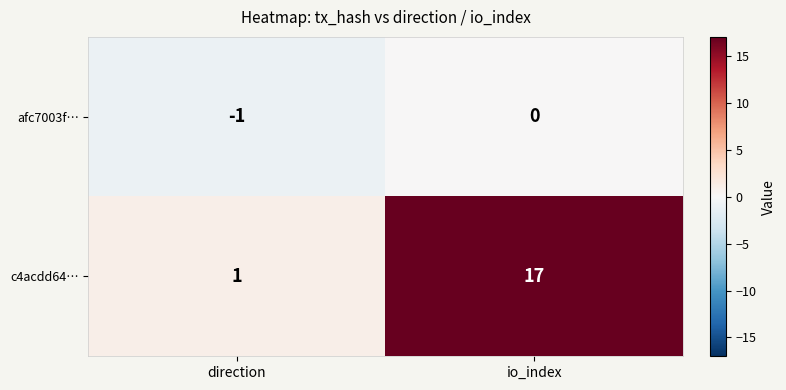

At which category is the sum across all series the highest?

io_index